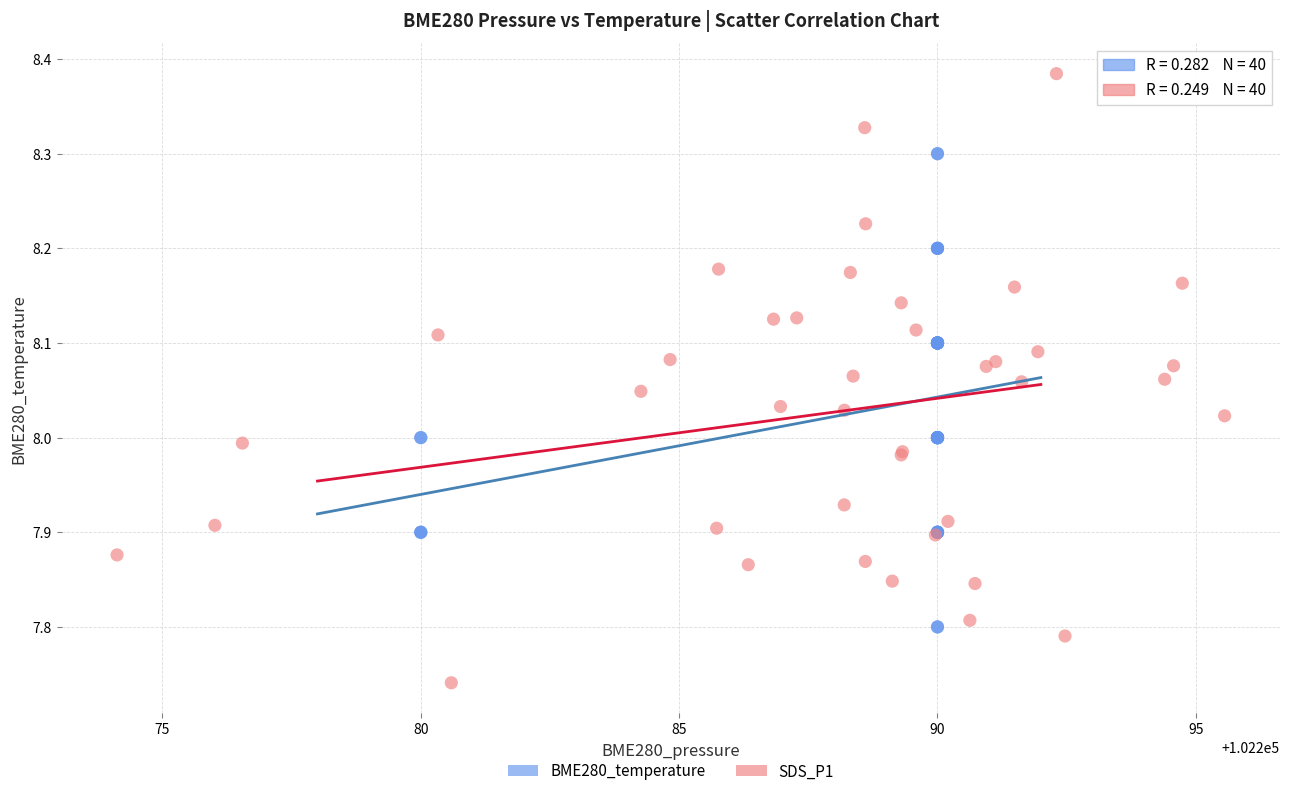

Which series contains the highest Y value?

SDS_P1